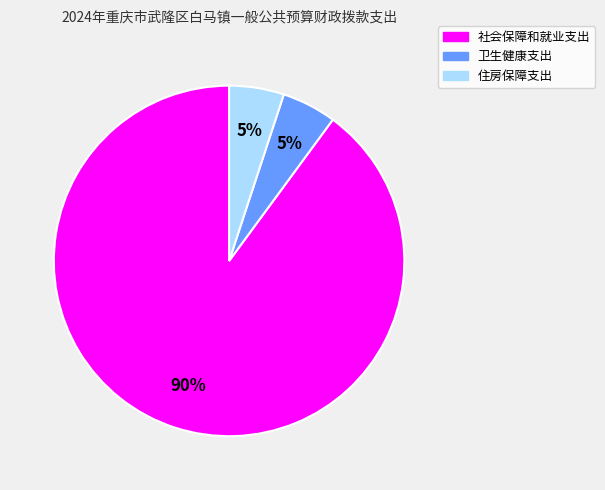

To the nearest percent, what is the average slice percentage?

33%